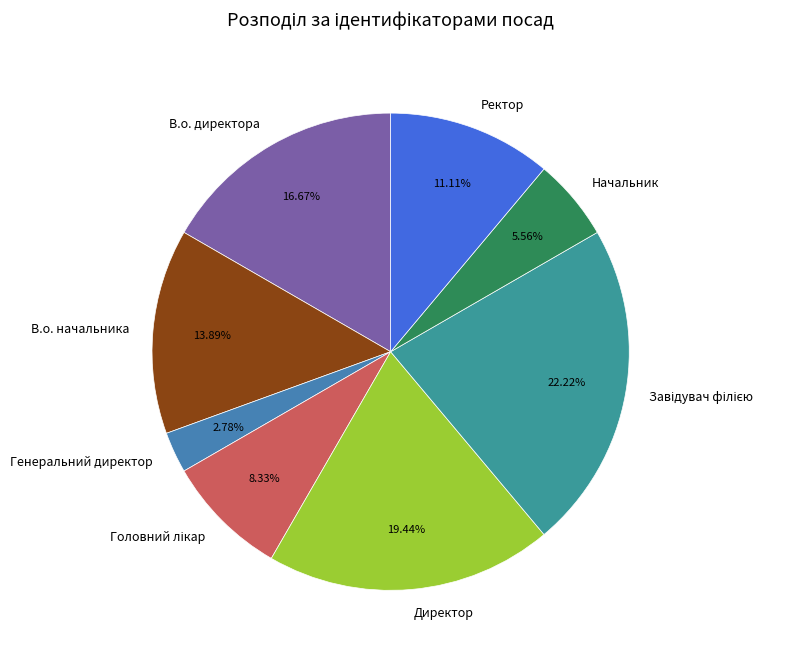

How many segments does this pie chart have?

8